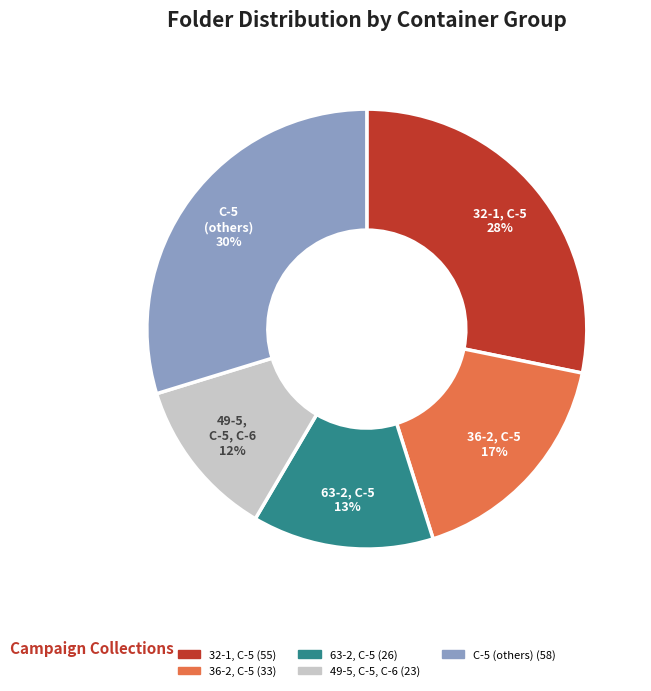

Which slice is the largest?

C-5